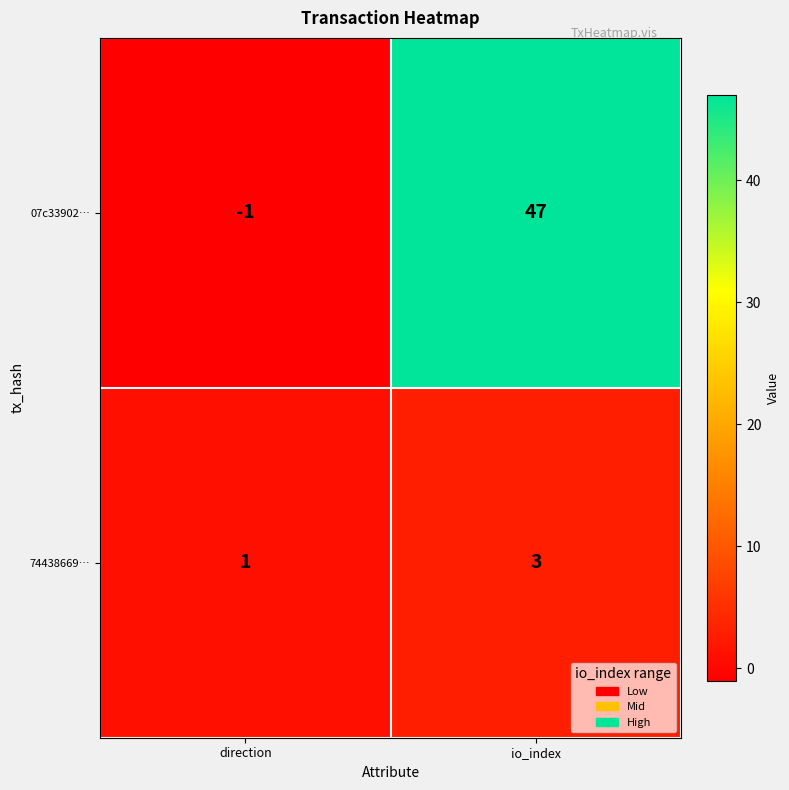

Rank the series at direction from highest to lowest value.

74438669…, 07c33902…